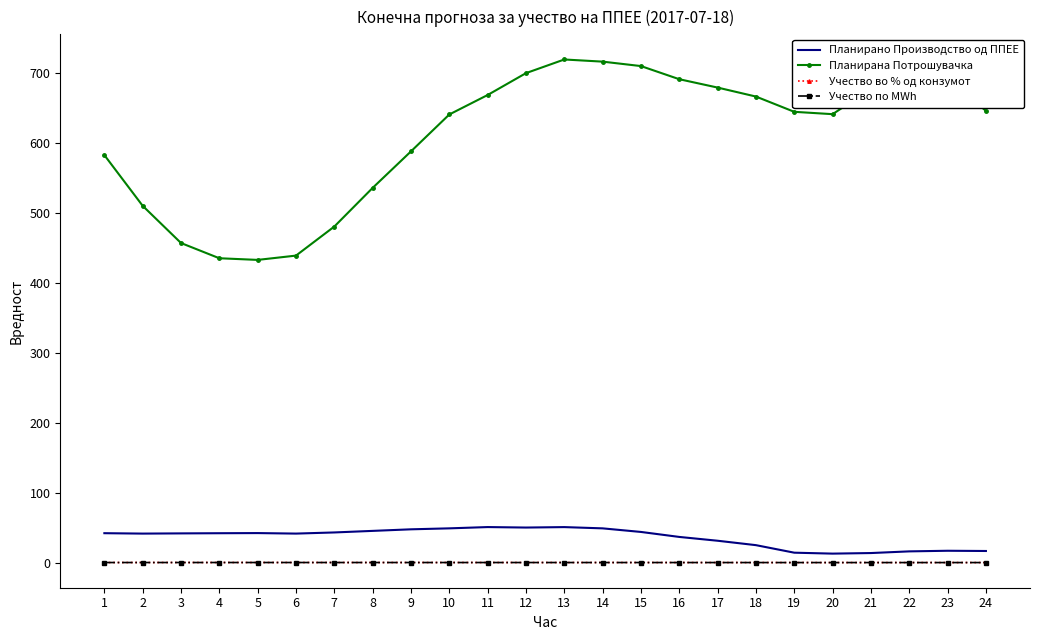

What is the total value across all series at 13?

770.9